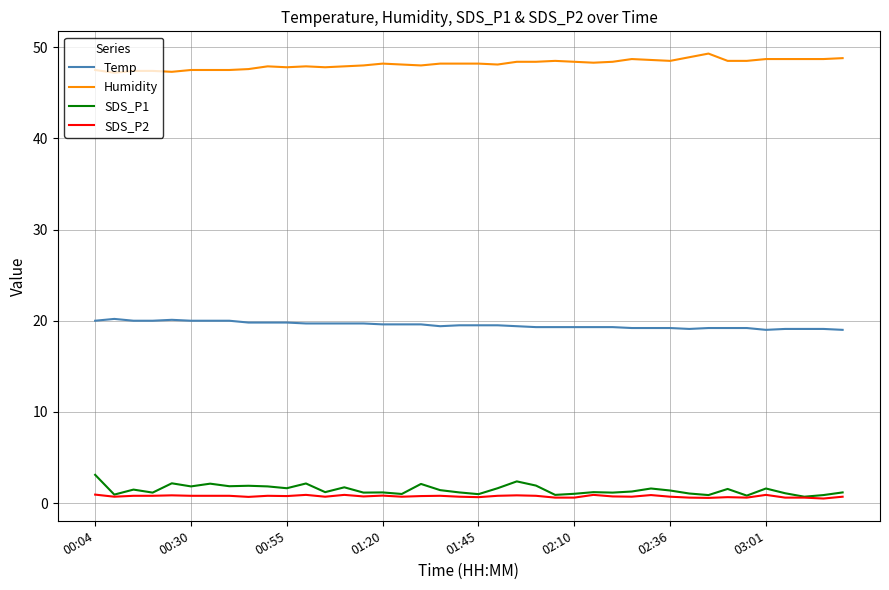

What is the maximum value for Humidity?

49.3